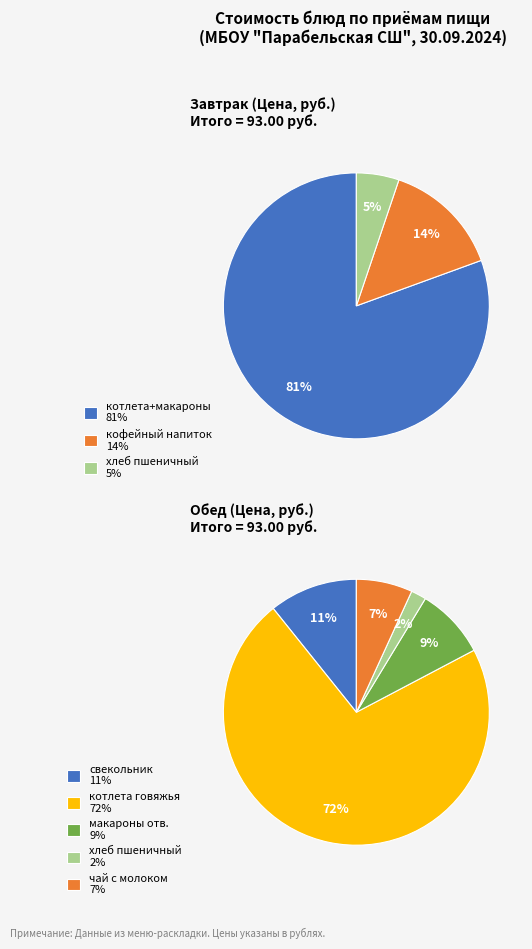

What is the change in value from свекольник to котлета из говядины?

+56.9